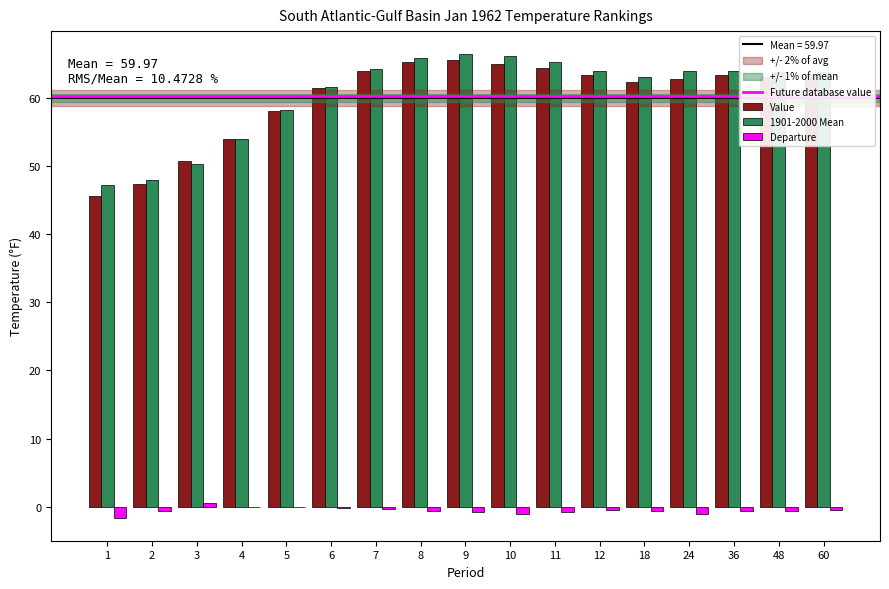

What is the greatest value displayed?

66.4